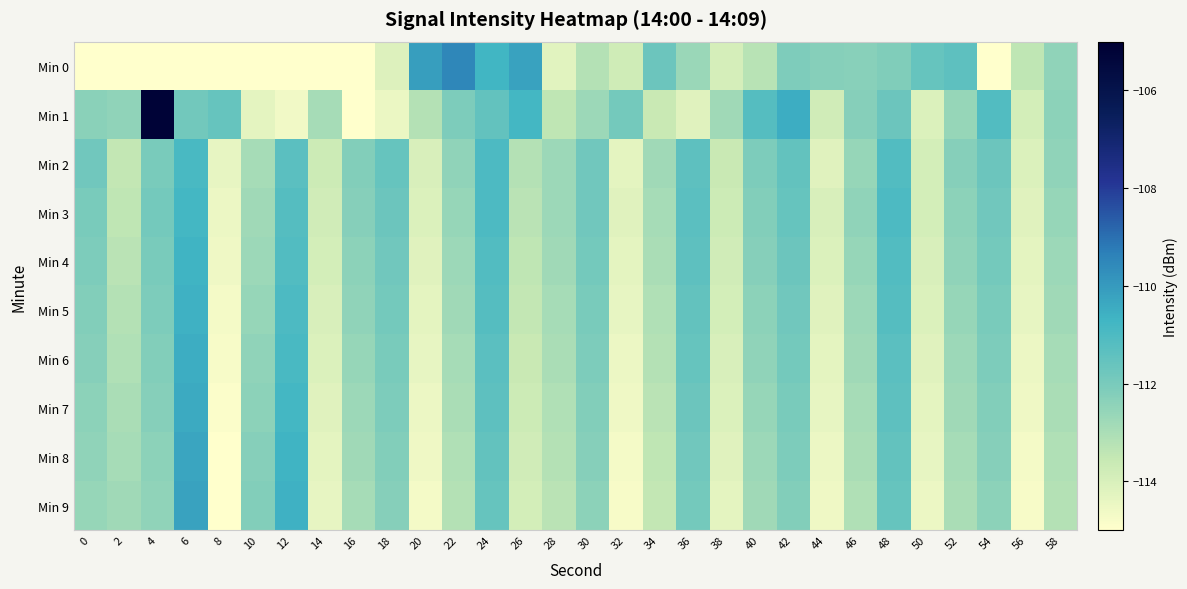

Which series has the largest total across all categories?

Min 1